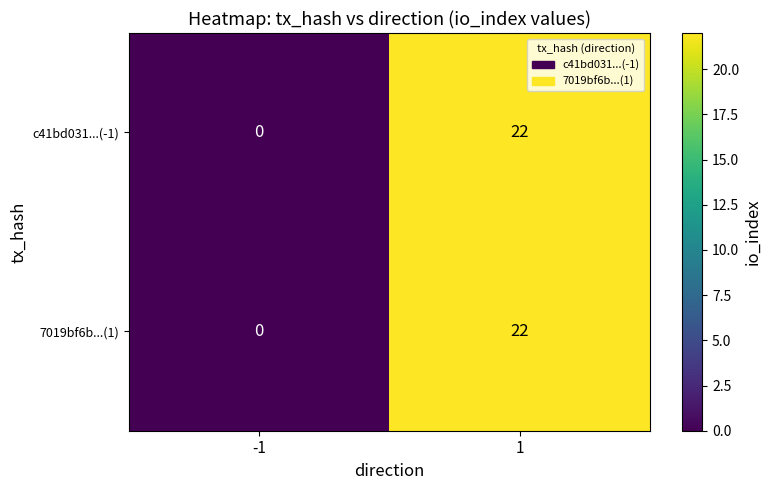

What is the greatest value displayed?

22